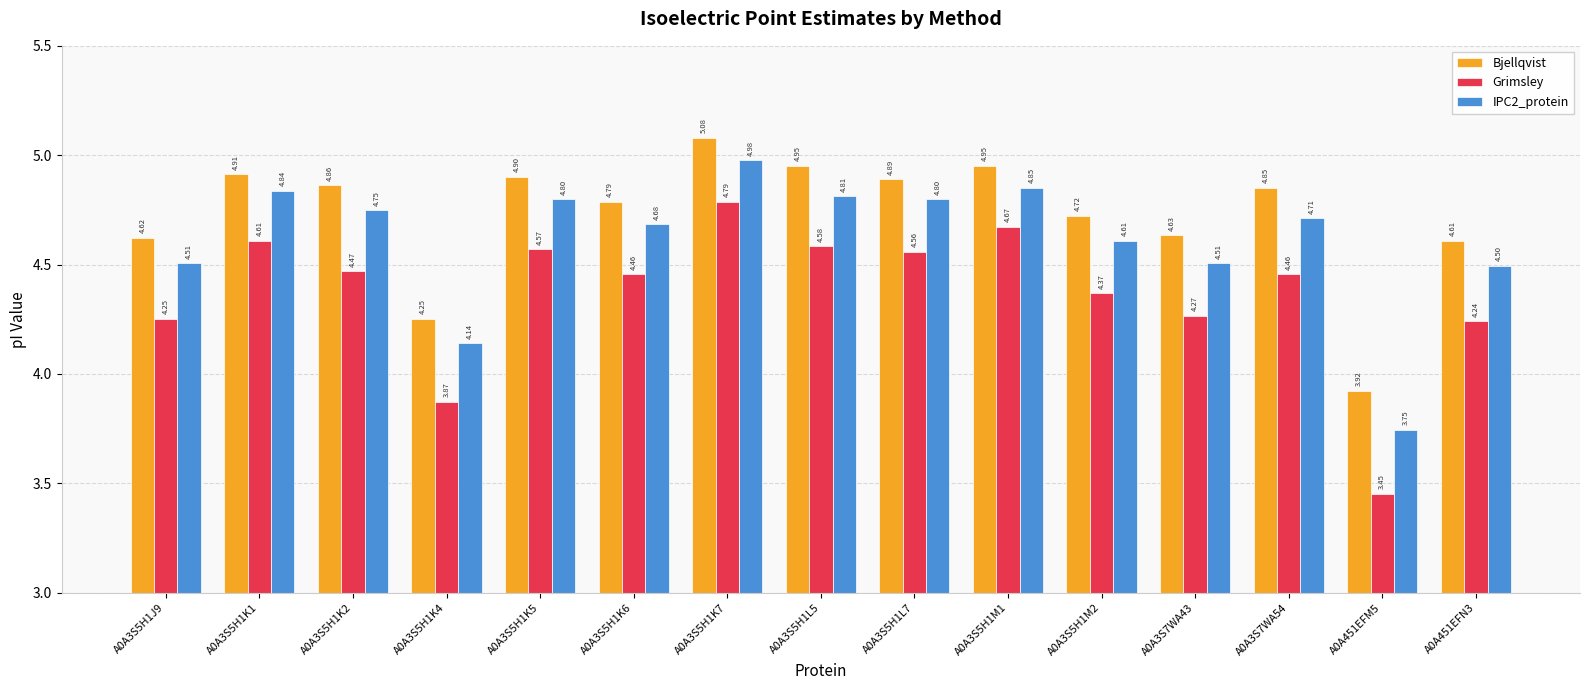

Rank the series by their maximum value, from lowest to highest.

Grimsley, IPC2_protein, Bjellqvist